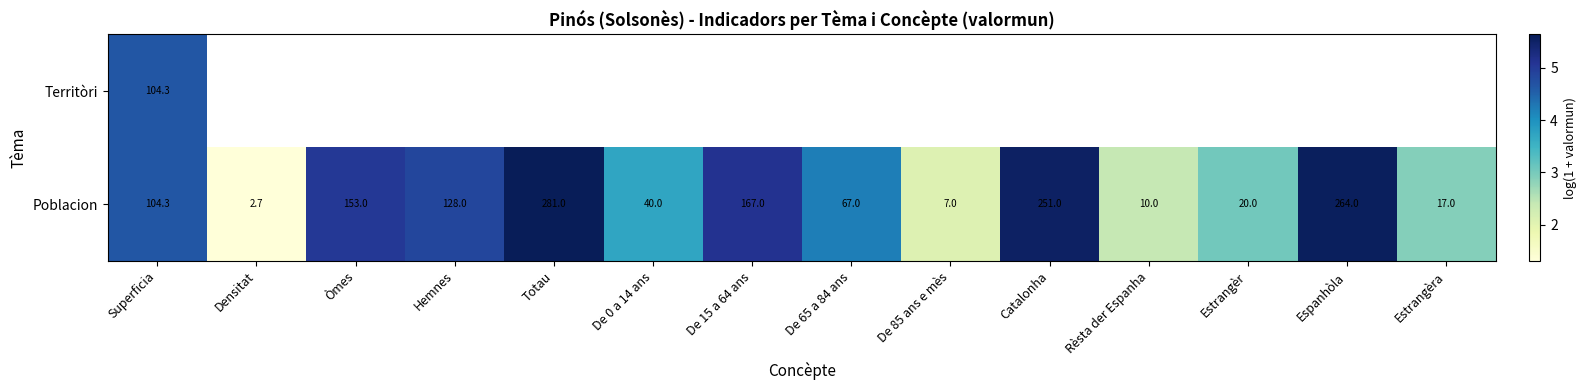

Where is Poblacion nearest to the value 141?

Òmes